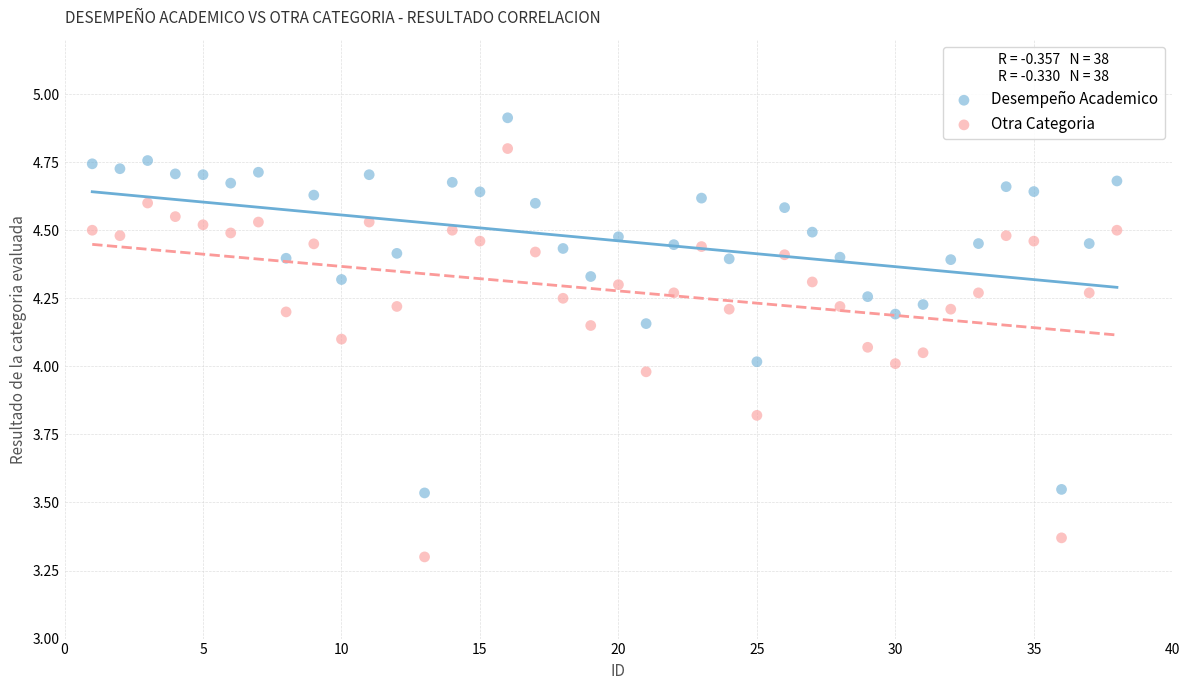

Across all data points, what is the range of X values (max minus min)?

37.0